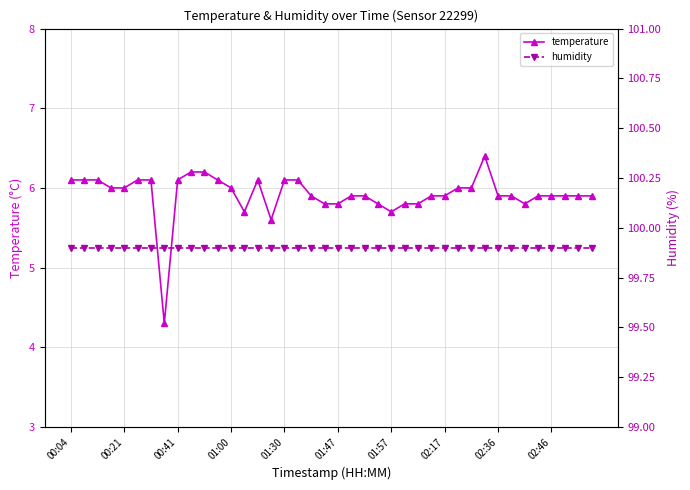

True or false: temperature has more than 1 points higher than both neighbors.

True